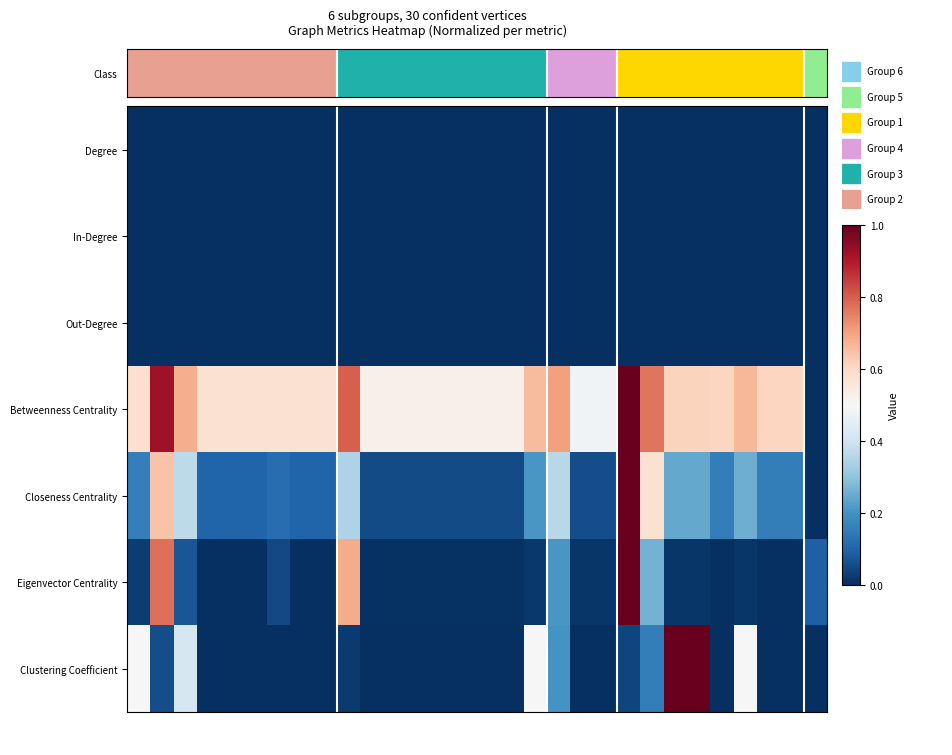

Rank the series by their maximum value, from highest to lowest.

Betweenness Centrality, Closeness Centrality, Eigenvector Centrality, Clustering Coefficient, Degree, In-Degree, Out-Degree